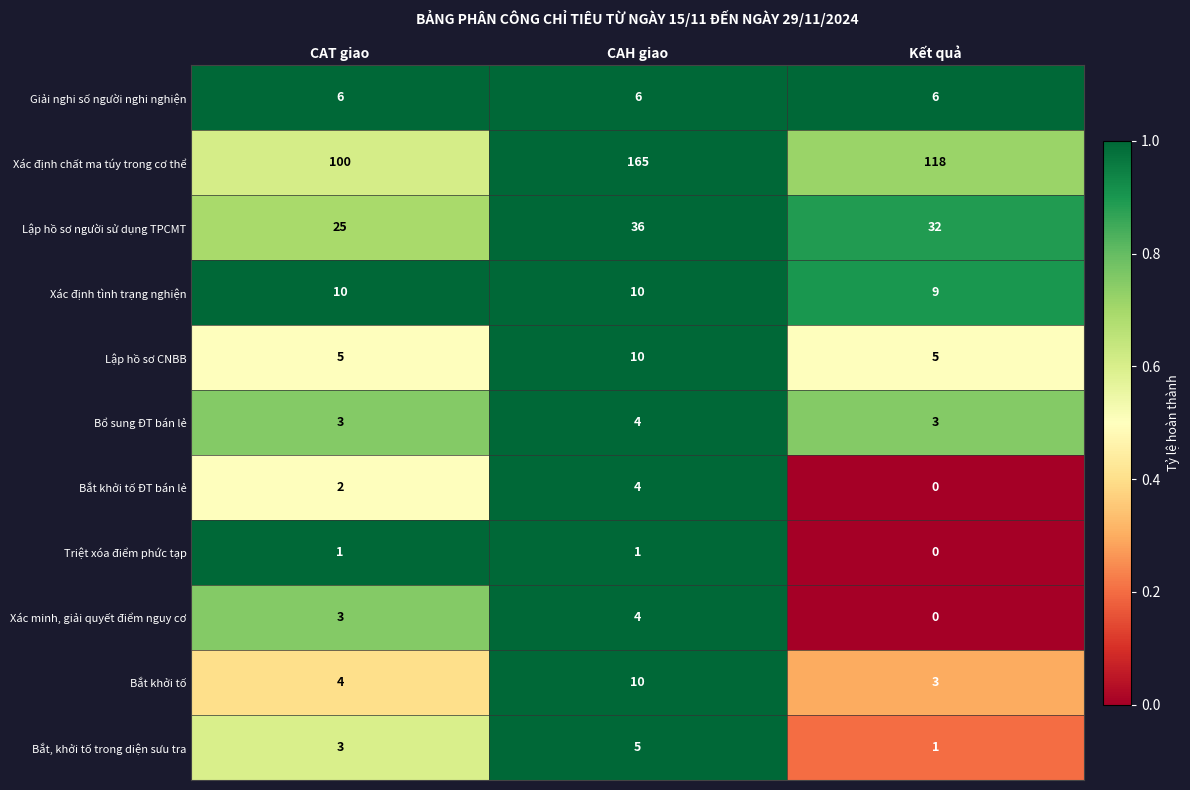

What is the difference between the maximum and minimum values in the Bắt khởi tố series?

7